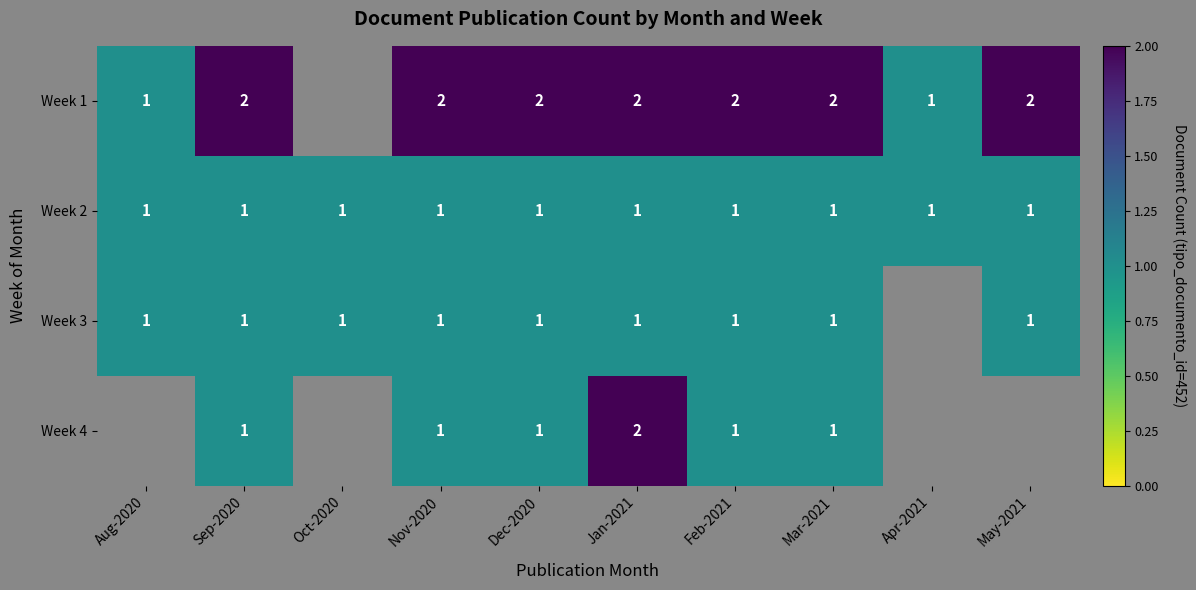

The Week 2 series shows 2 at Jan-2021. True or false?

False